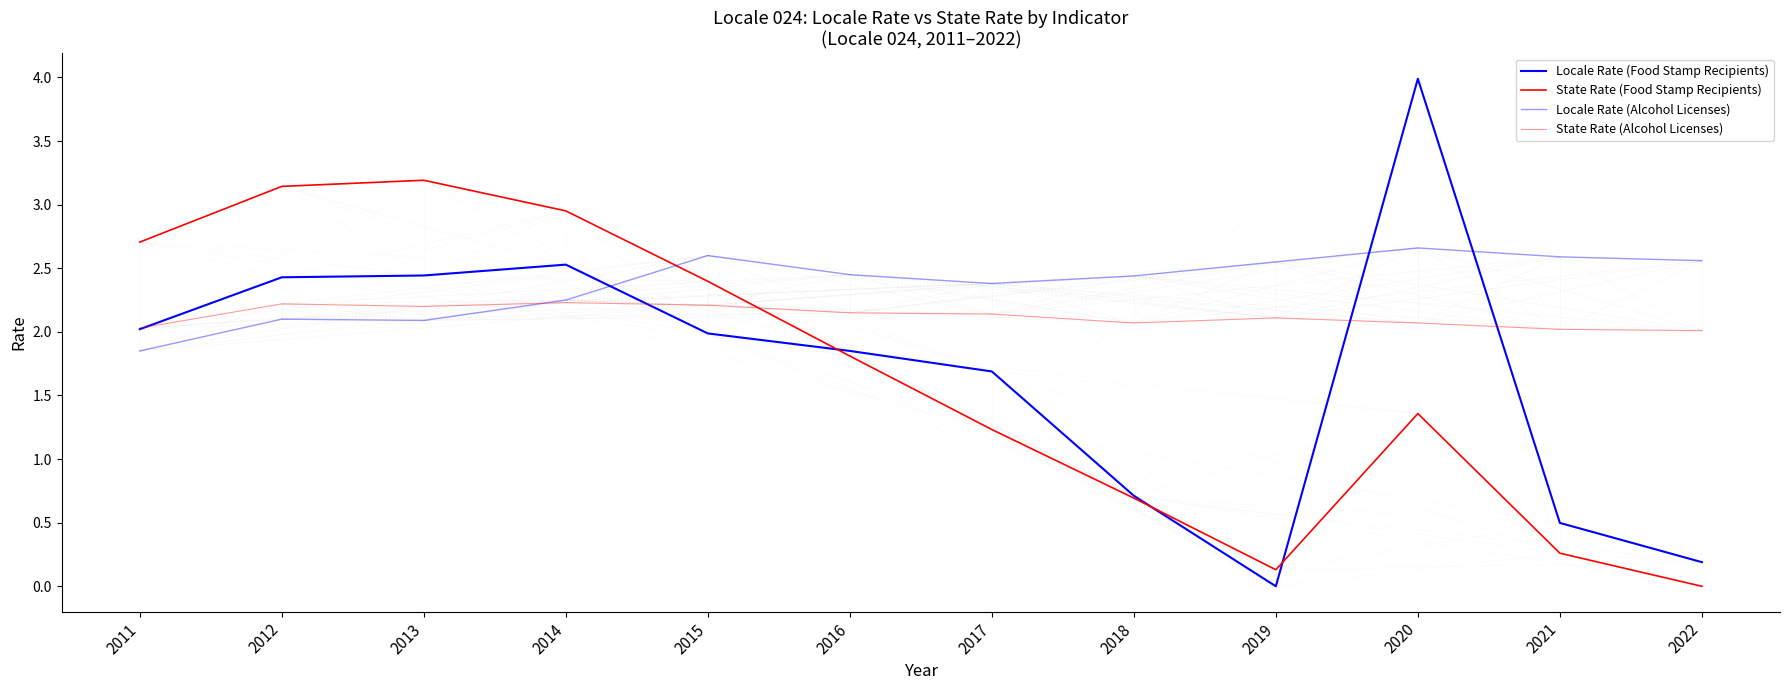

What is the difference between the maximum and minimum values in the State Rate (Food Stamp Recipients) series?

3.2